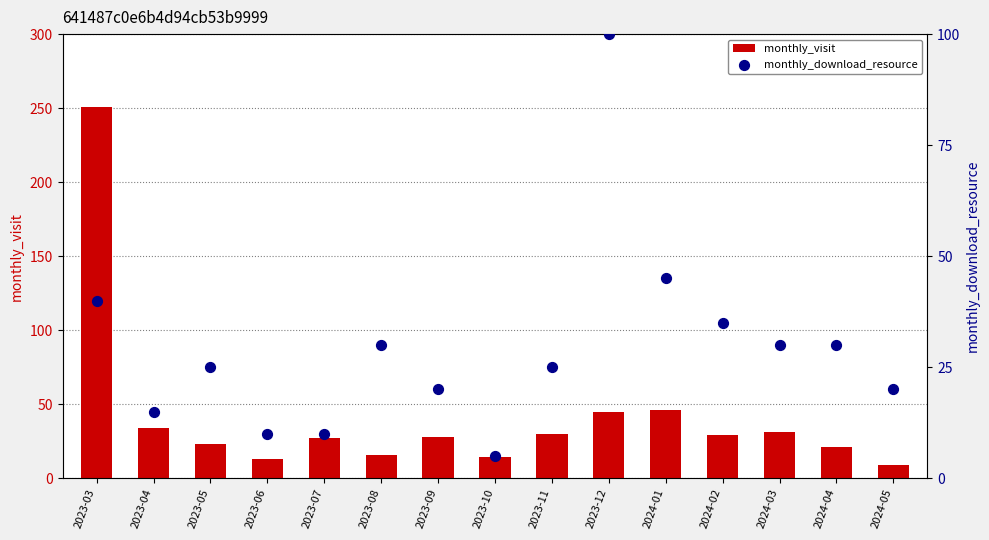

Which series has the widest spread of Y values?

monthly_visit